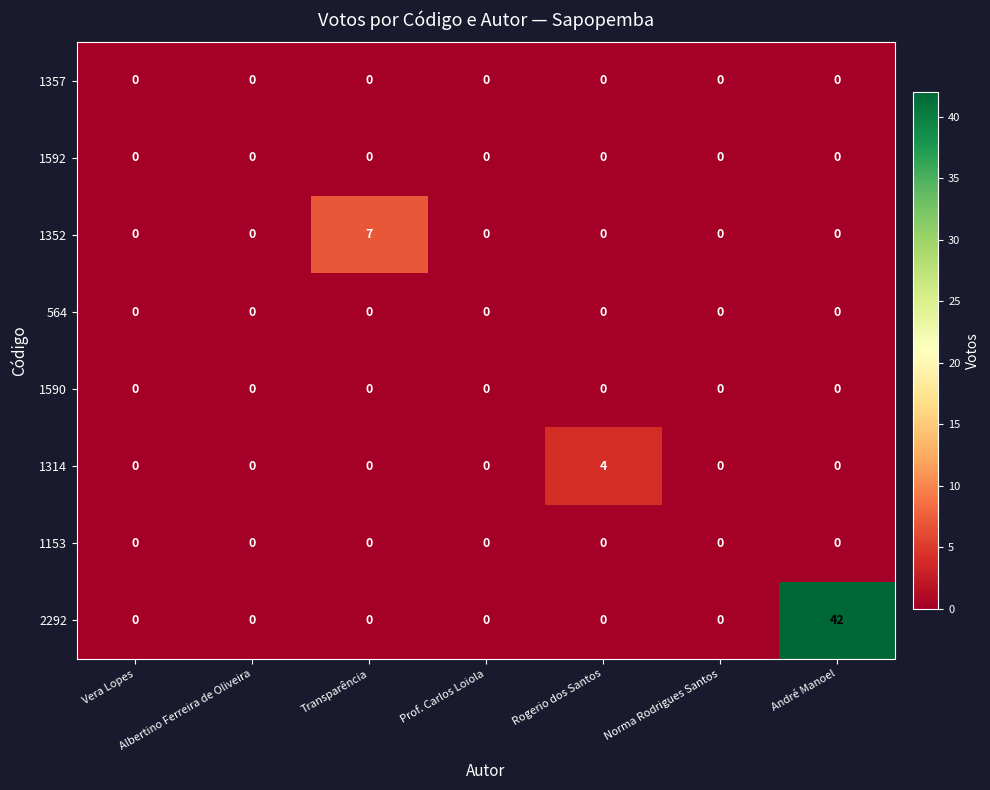

What is the difference between the maximum and minimum values in the 2292 series?

42